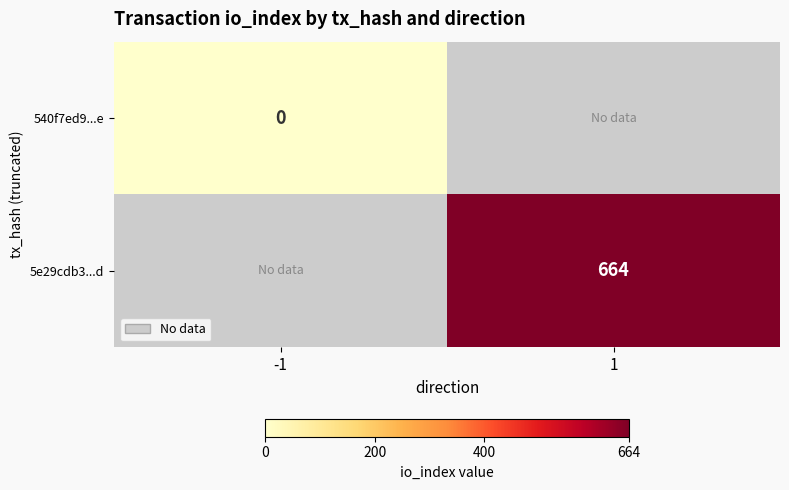

The 5e29cdb3...d series shows 387 at 1. True or false?

False